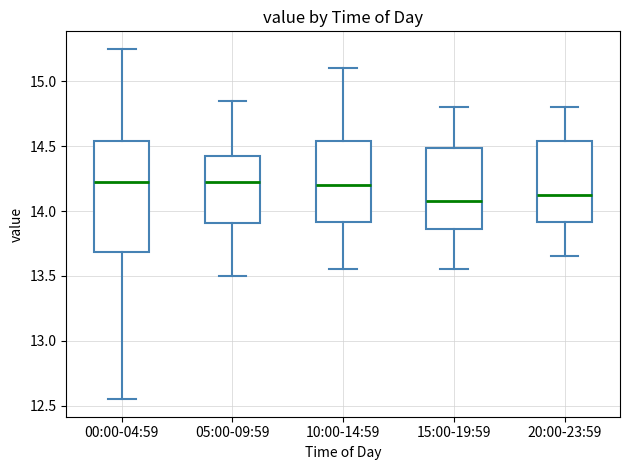

Reading left to right, transcribe this box plot: for each box, give where its median line is, the range the box spans, and where its two whiskers end, as read against the y-axis. The values are not printed on the chart, so give them approximately, as read against the axis.

00:00-04:59: median 14.25, box 13.70 to 14.55, whiskers 12.55 to 15.25
05:00-09:59: median 14.25, box 13.90 to 14.40, whiskers 13.50 to 14.85
10:00-14:59: median 14.20, box 13.90 to 14.55, whiskers 13.55 to 15.10
15:00-19:59: median 14.10, box 13.85 to 14.50, whiskers 13.55 to 14.80
20:00-23:59: median 14.15, box 13.90 to 14.55, whiskers 13.65 to 14.80